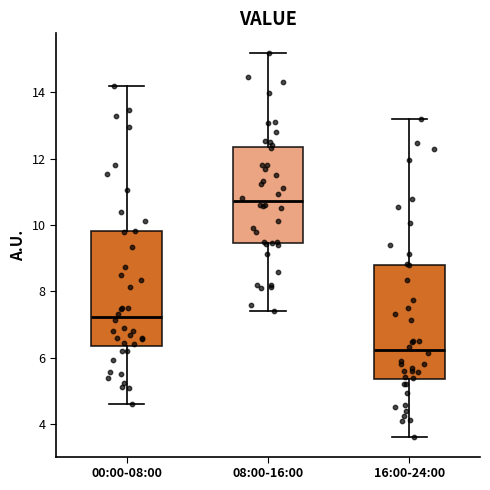

Which box has the highest median line?

08:00-16:00